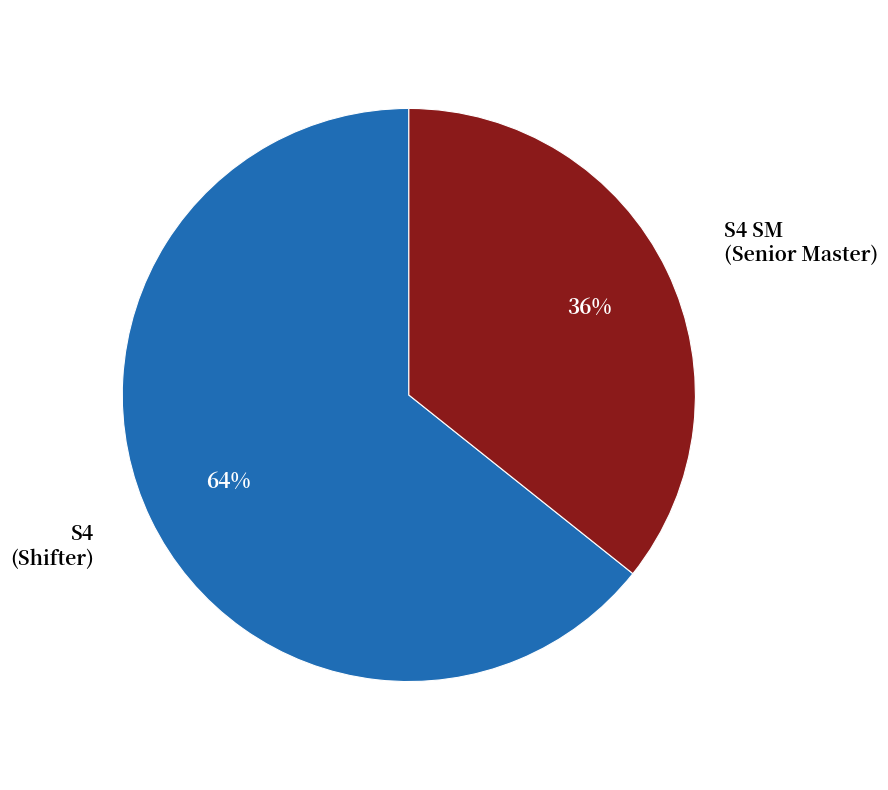

How many slices are in this pie chart?

2